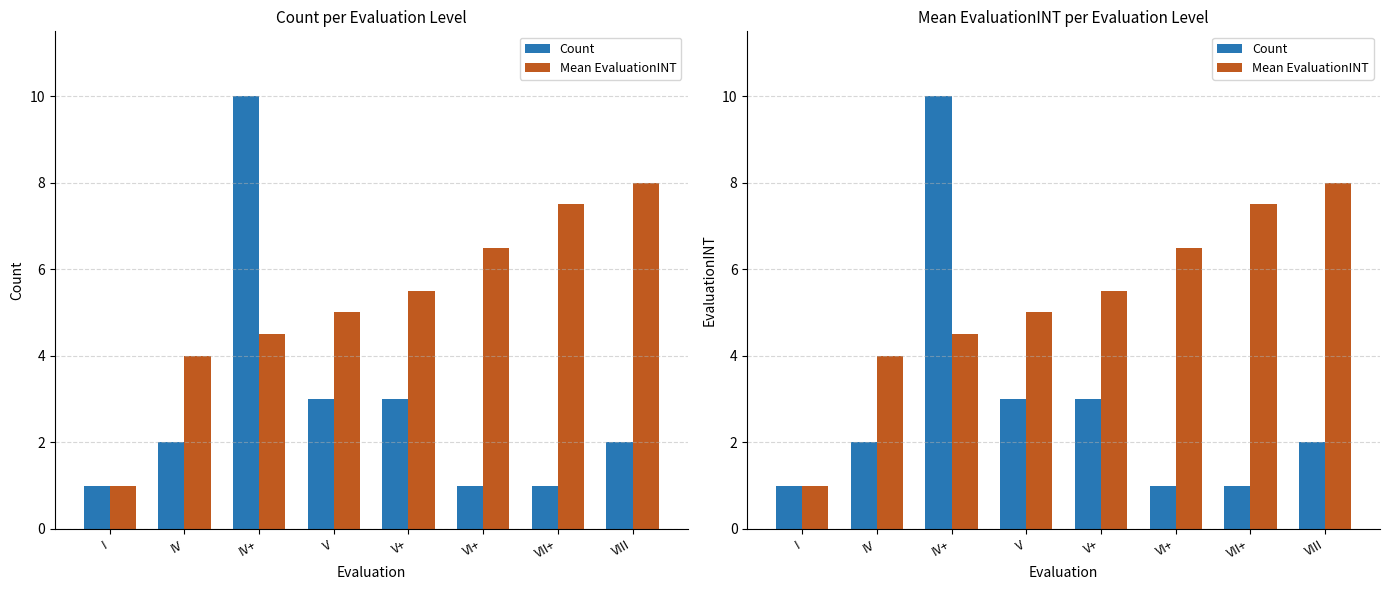

Count the Count values in the range 1 to 3.

7